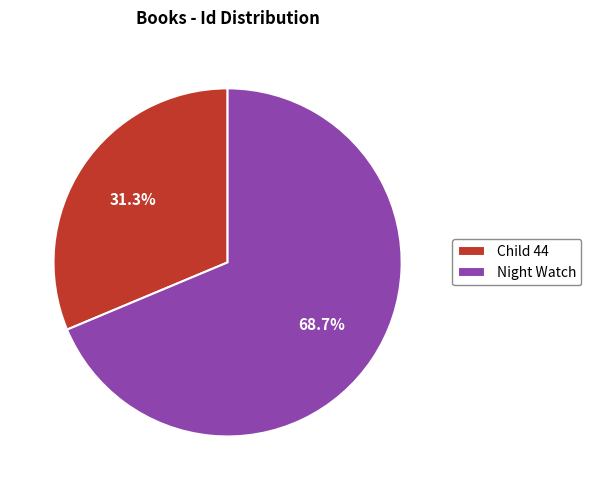

Which slice is the smallest?

Child 44